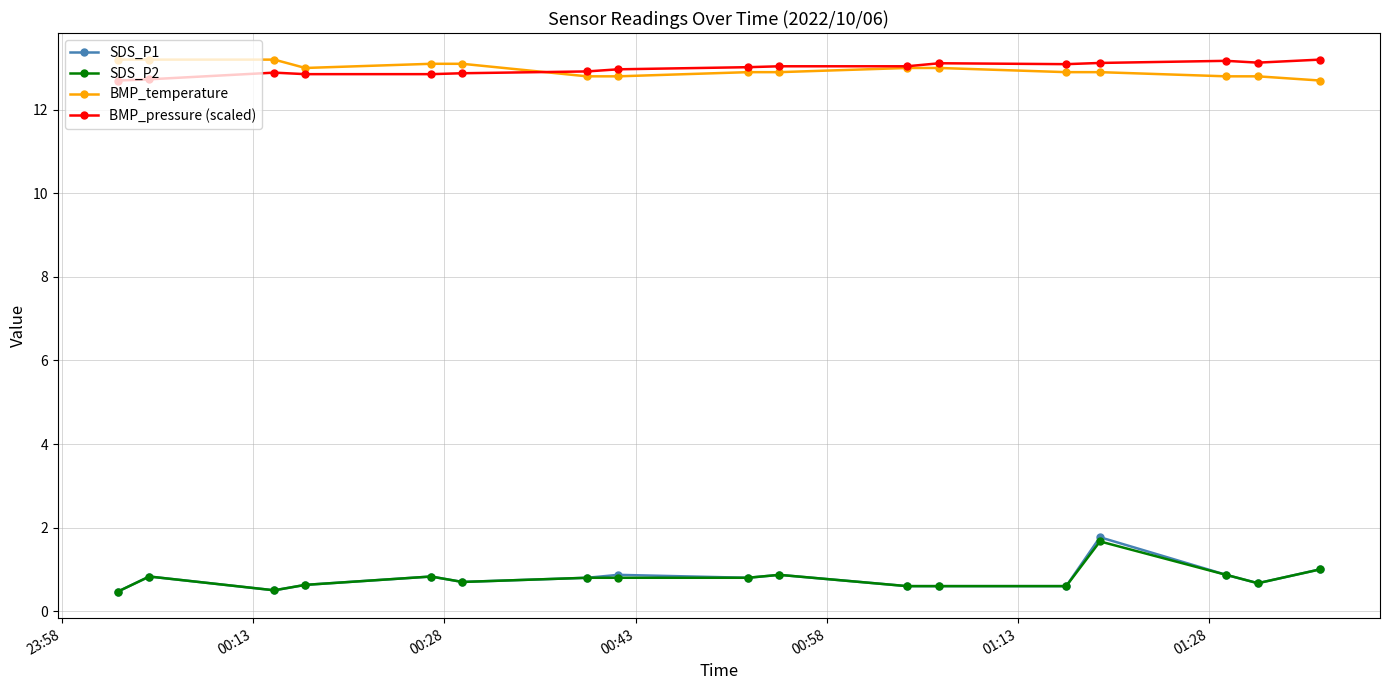

What is the value of the SDS_P1 point at the 4th from the left?

0.6